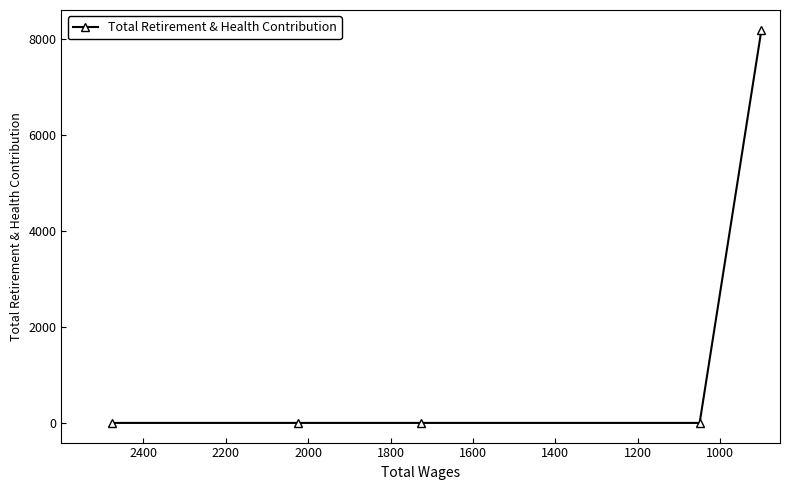

Does the chart have visible grid lines?

No